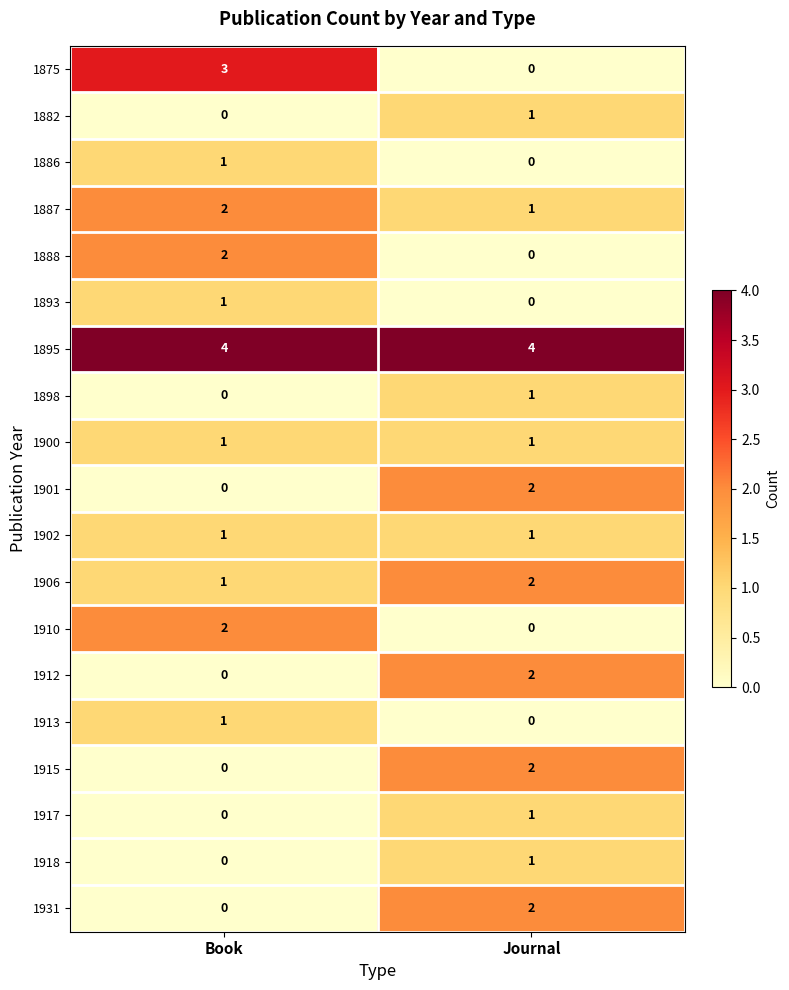

At how many categories does at least one series exceed 3?

2